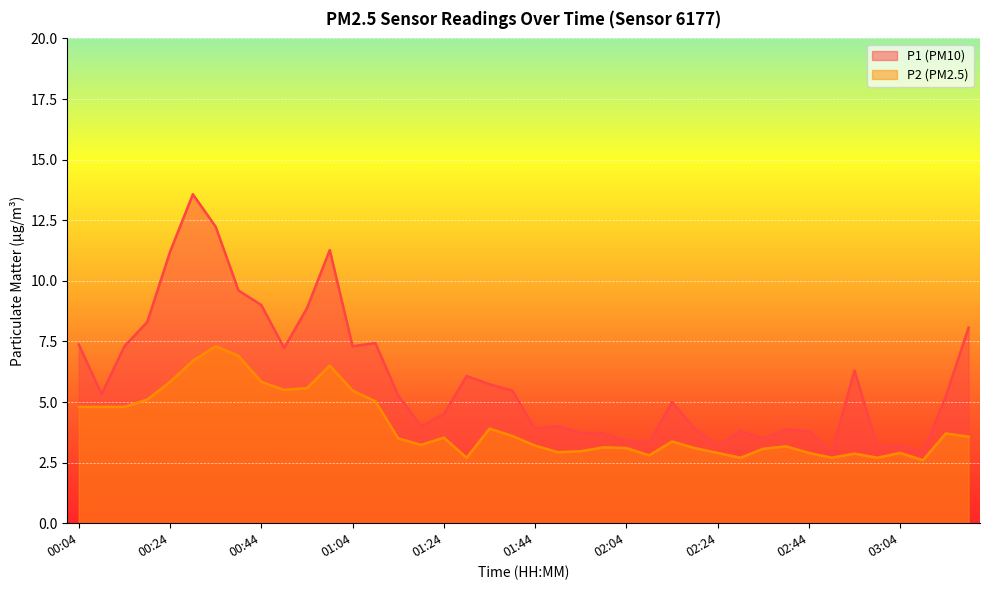

How many interior local peaks does the P1 series have?

10